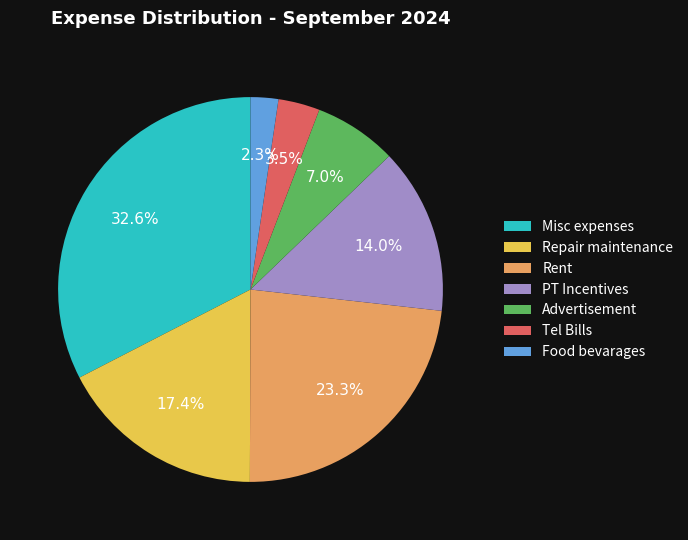

Is it true that Advertisement is 16% of the pie?

False